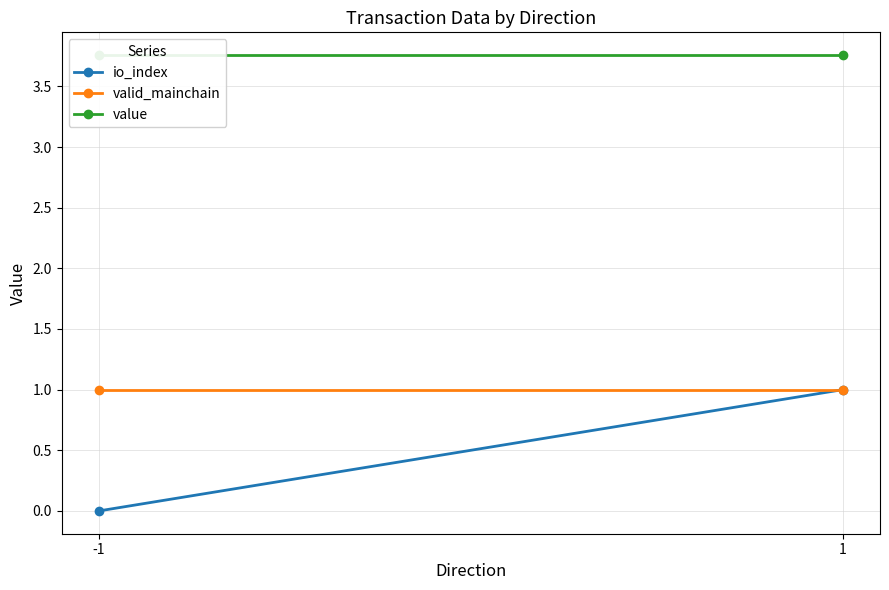

What is the value of the valid_mainchain point at the 1st from the left?

1.0